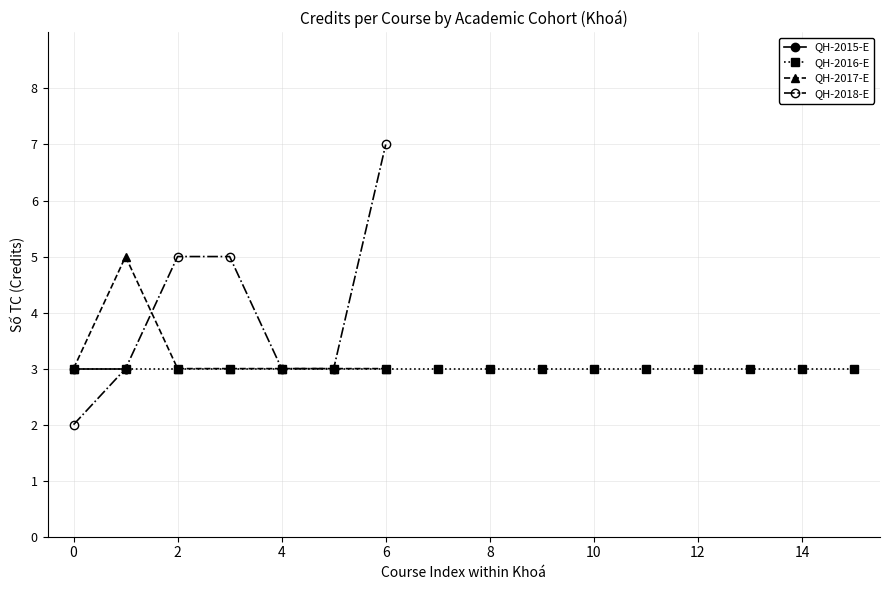

At which label does QH-2018-E reach its peak?

6